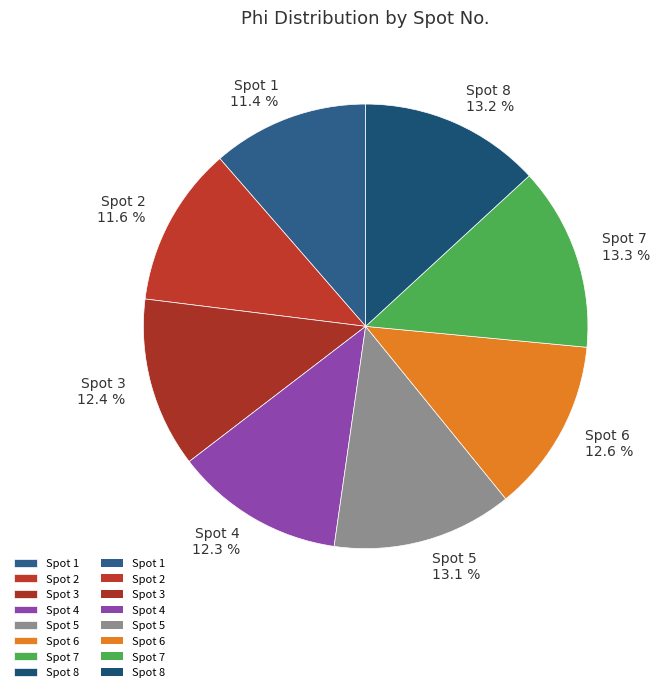

Does any single category account for the majority?

No